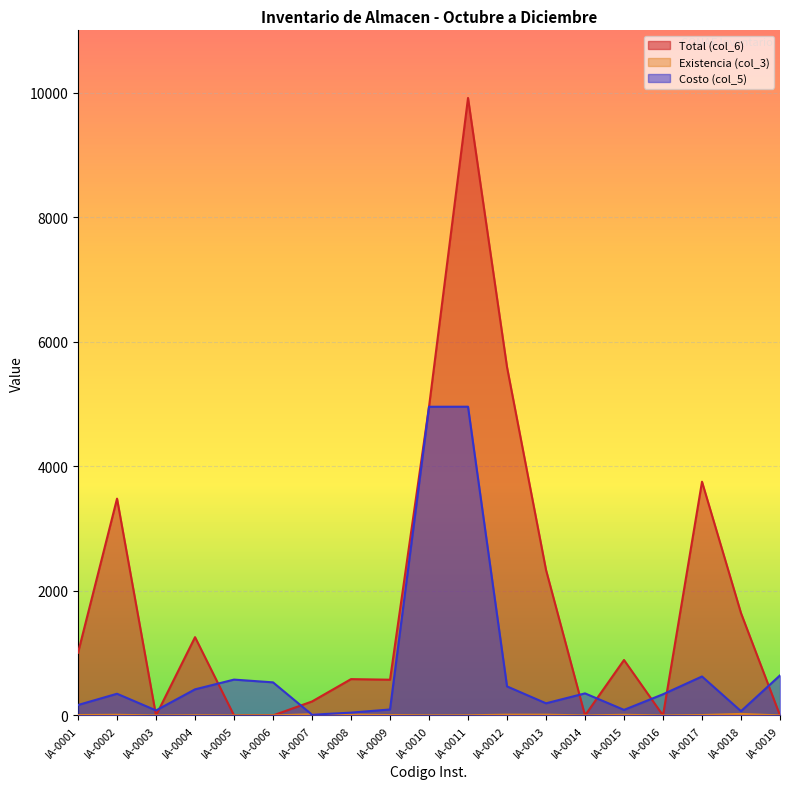

Where is Total (col_6) nearest to the value 4957?

IA-0010